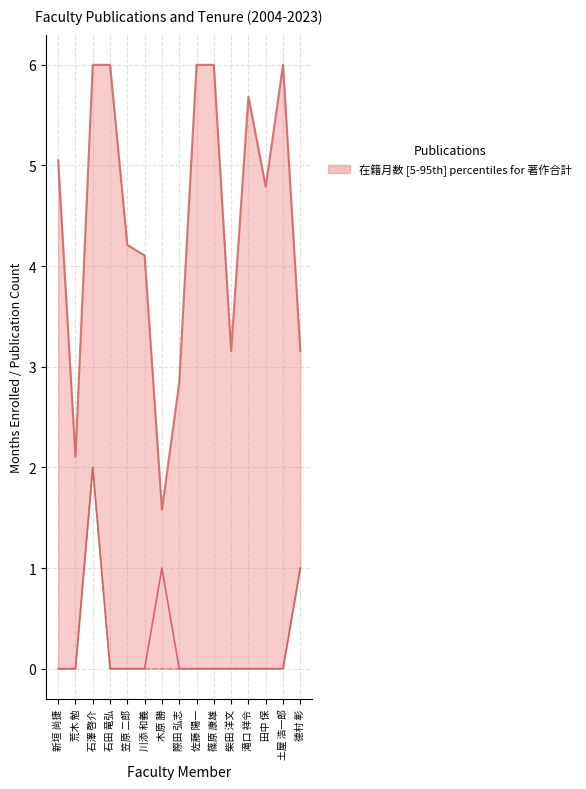

List the labels in order of 著作合計 value, smallest first.

新垣 尚捷, 荒木 勉, 石田 竜弘, 笠原 二郎, 川添 和義, 際田 弘志, 佐藤 陽一, 篠原 康雄, 柴田 洋文, 滝口 祥令, 田中 保, 土屋 浩一郎, 木原 勝, 德村 彰, 石澤 啓介